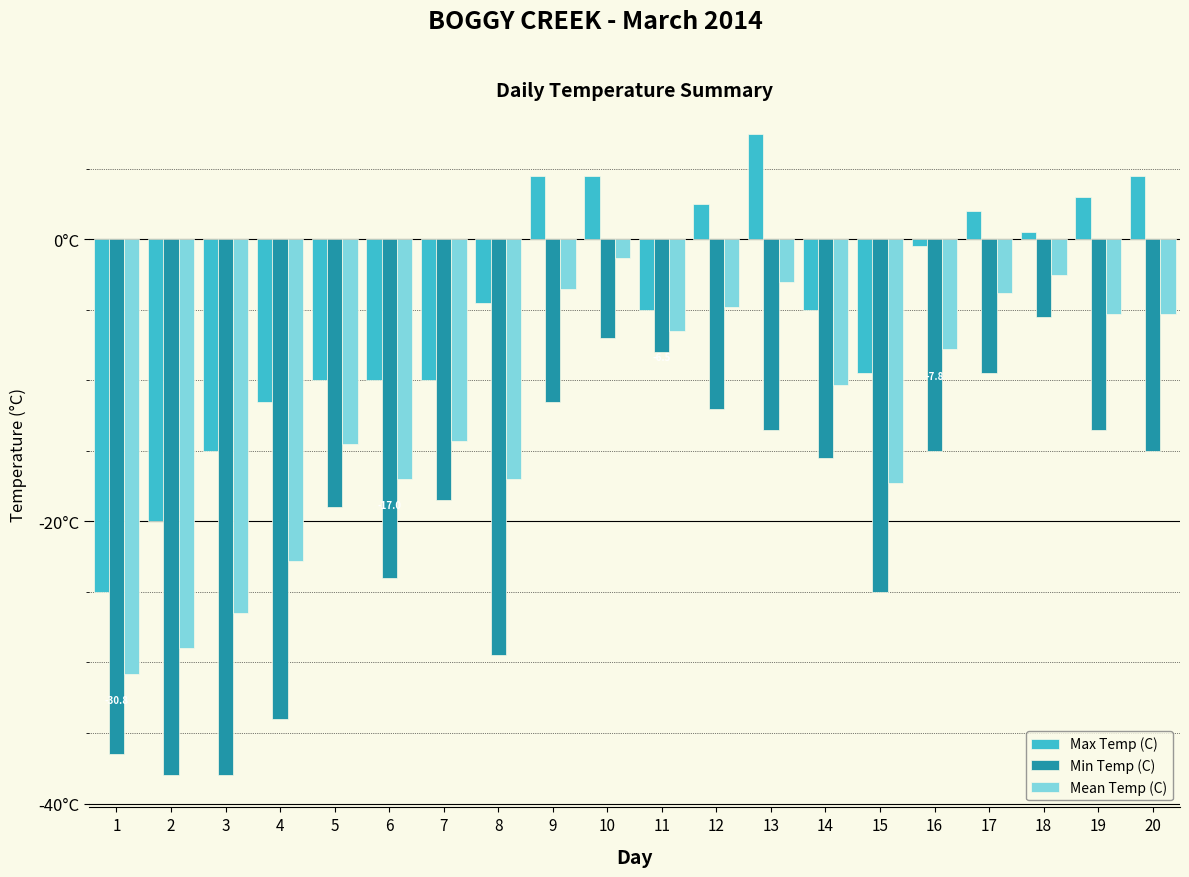

True or false: Min Temp (C) has a value of -21.0 at 12.

False